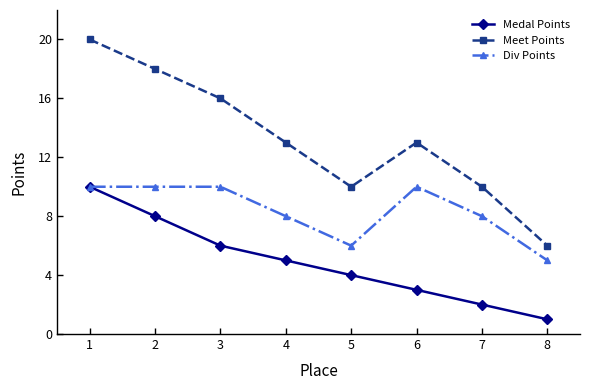

True or false: Meet Points and Medal Points cross at least once.

False